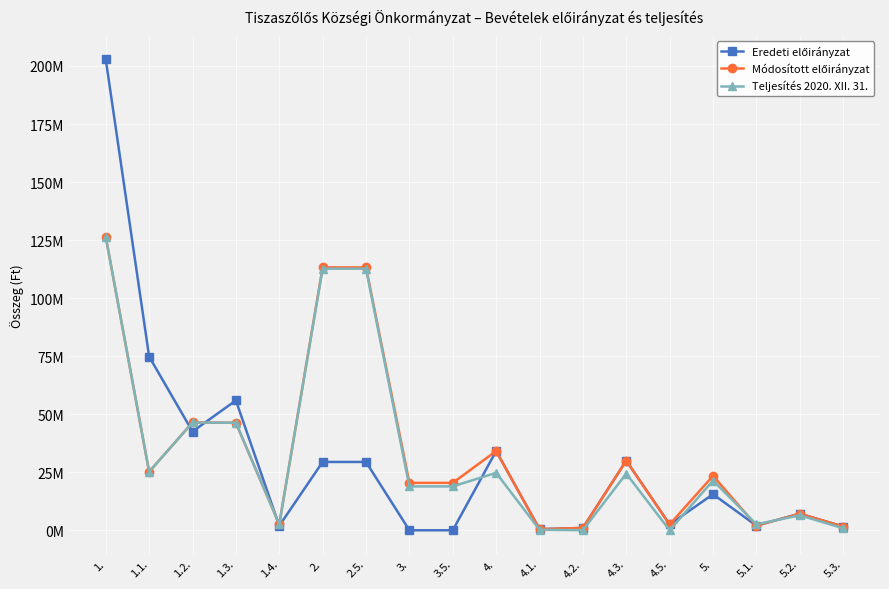

Reading left to right, list all the values displayed in this chart.

Eredeti előirányzat: 202845625	74813047	42536070	55920075	1931544	29428735	29428735	0	0	34140000	480000	1000000	30000000	2500000	15523362	2000000	7135000	1616000
Módosított előirányzat: 126400499	25184310	46424020	46300350	2595464	113224951	113224951	20420374	20420374	34140000	480000	1000000	30000000	2500000	23447780	2000000	7135000	1616000
Teljesítés 2020. XII. 31.: 126400499	25184310	46424020	46300350	2595464	112680596	112680596	18894932	18894932	24743195	240520	30300	24401574	0	21409918	2580316	6441312	868008